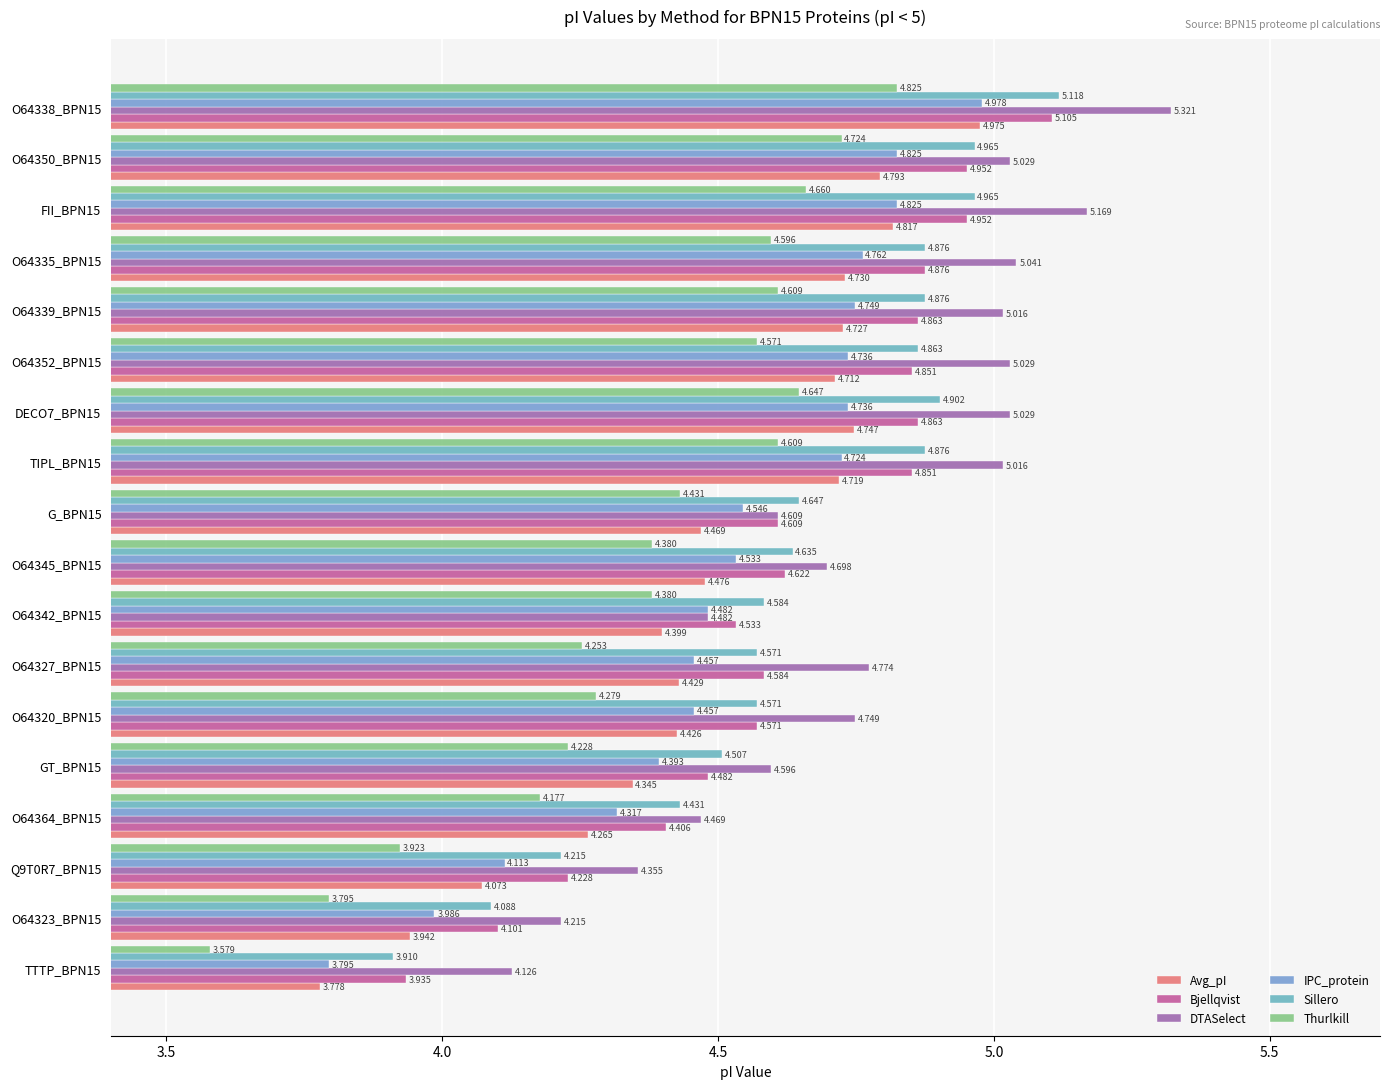

What is the difference between the maximum and minimum values in the Bjellqvist series?

1.2